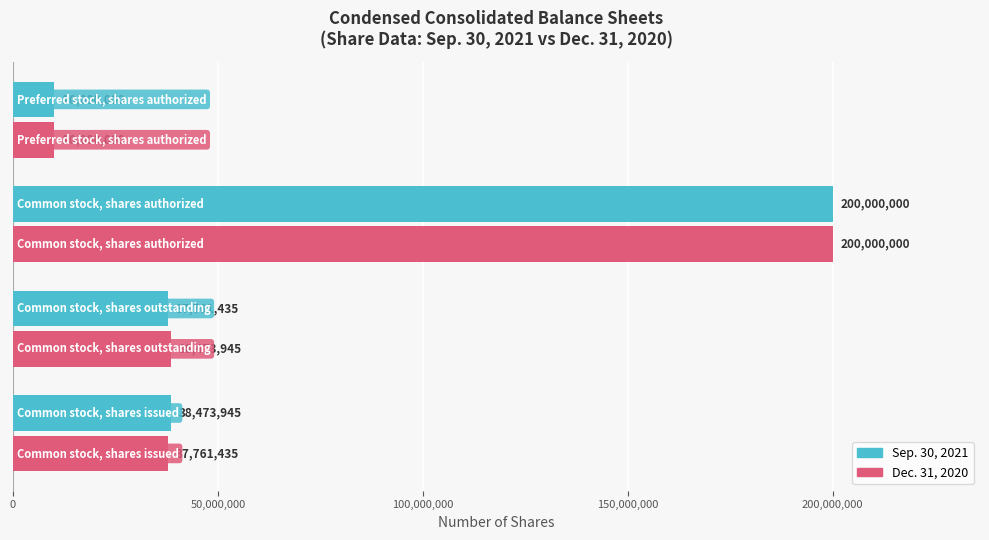

How many data points in Dec. 31, 2020 are less than 38473945?

2